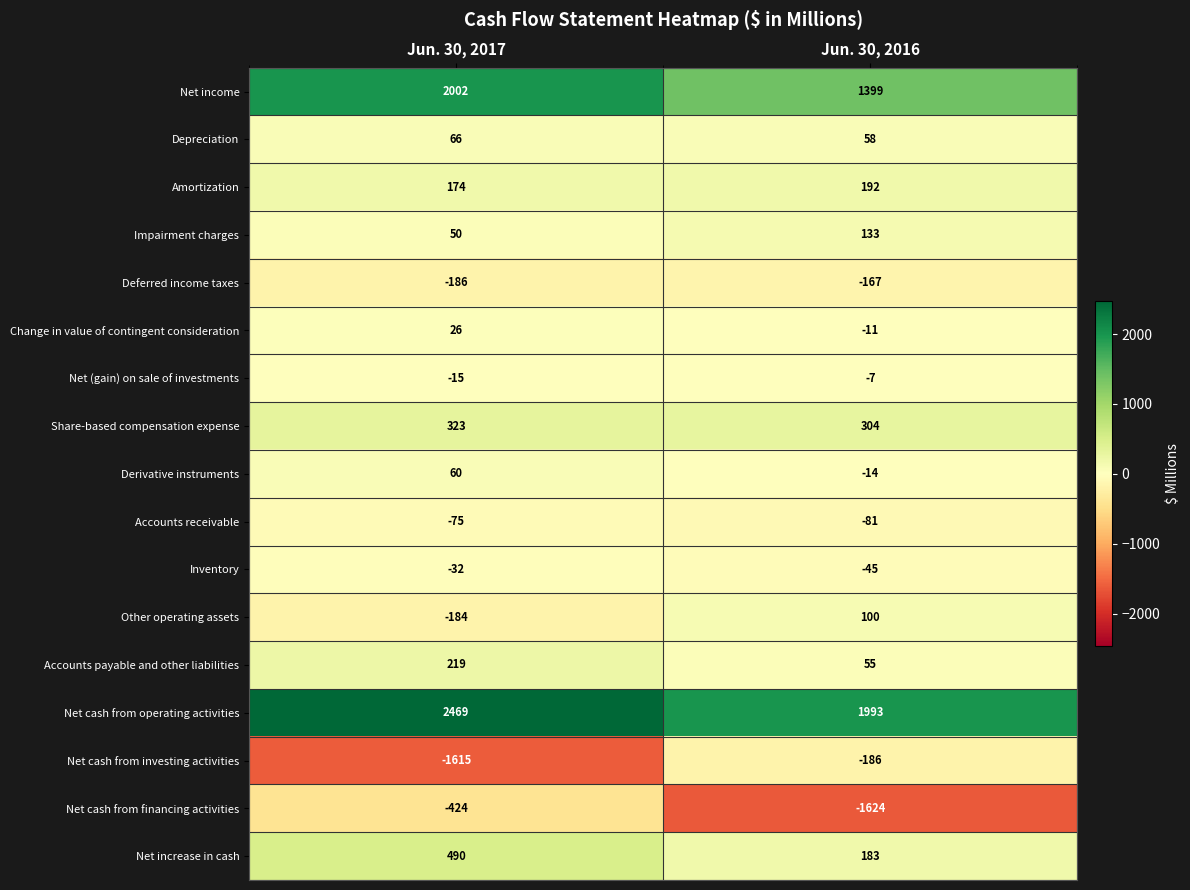

Is it true that Change in value of contingent consideration equals -11 at Jun. 30, 2016?

True